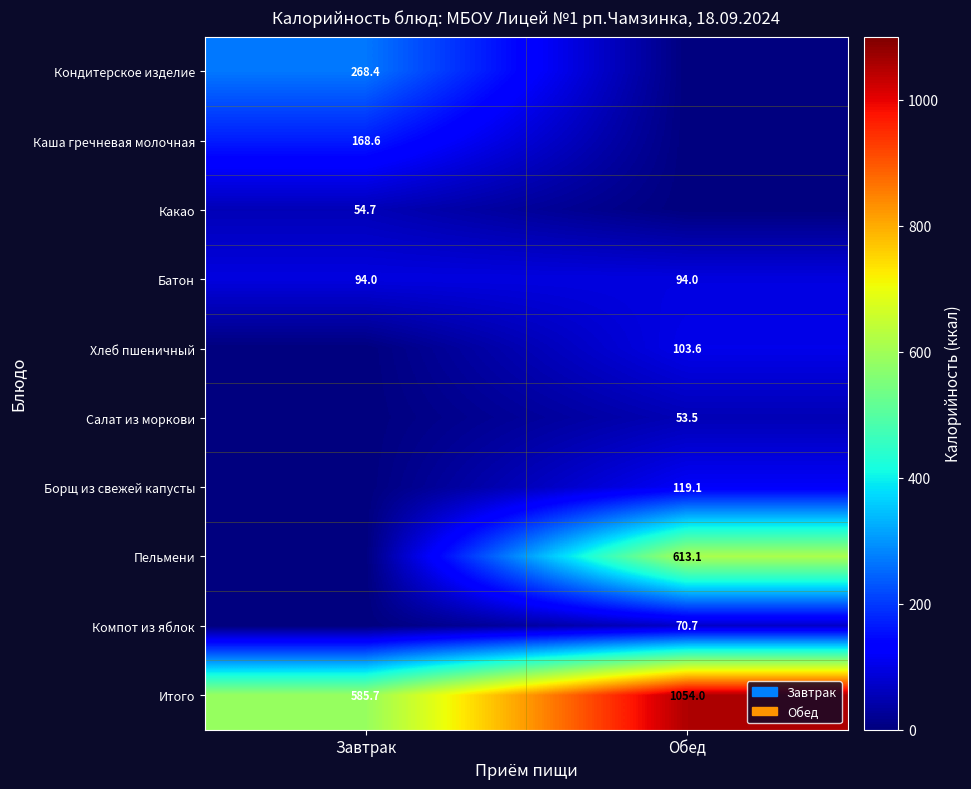

True or false: Компот из яблок has a value of 70.7 at Обед.

True